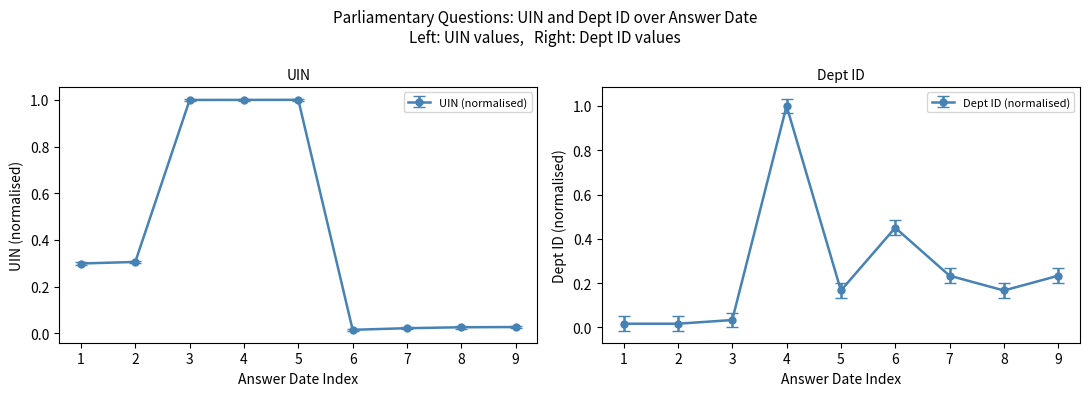

In Dept ID, how many points are higher than both neighbors (excluding endpoints)?

2